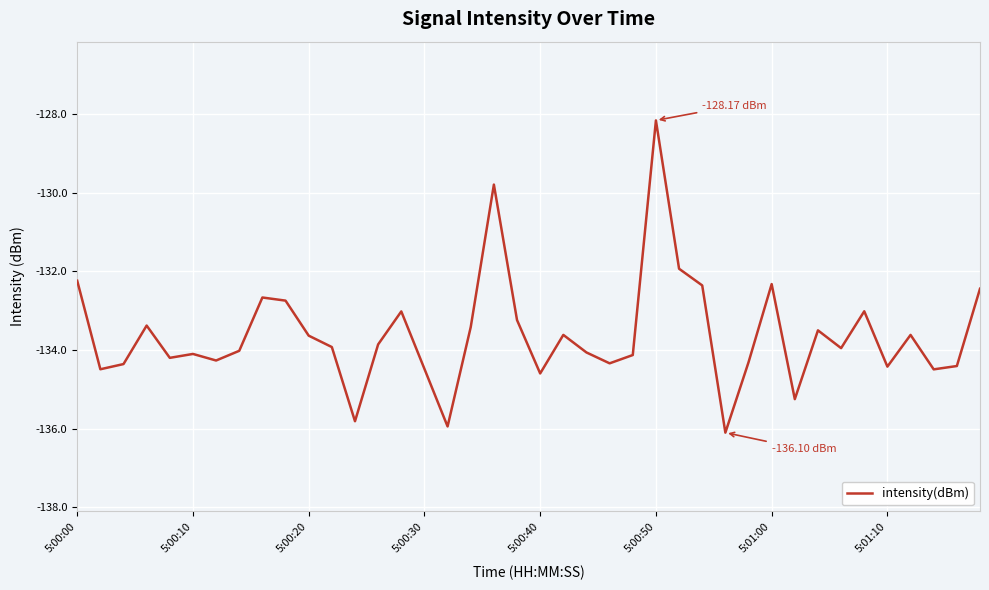

What is the difference between the maximum and minimum values?

7.9